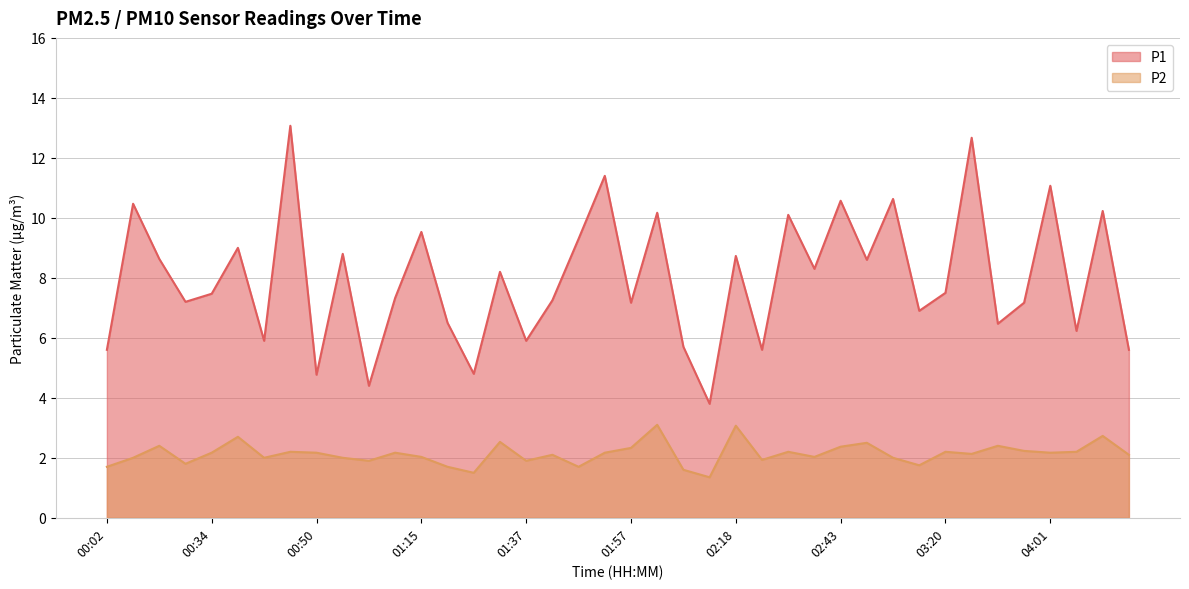

What is the difference between the maximum and minimum values in the P2 series?

1.8